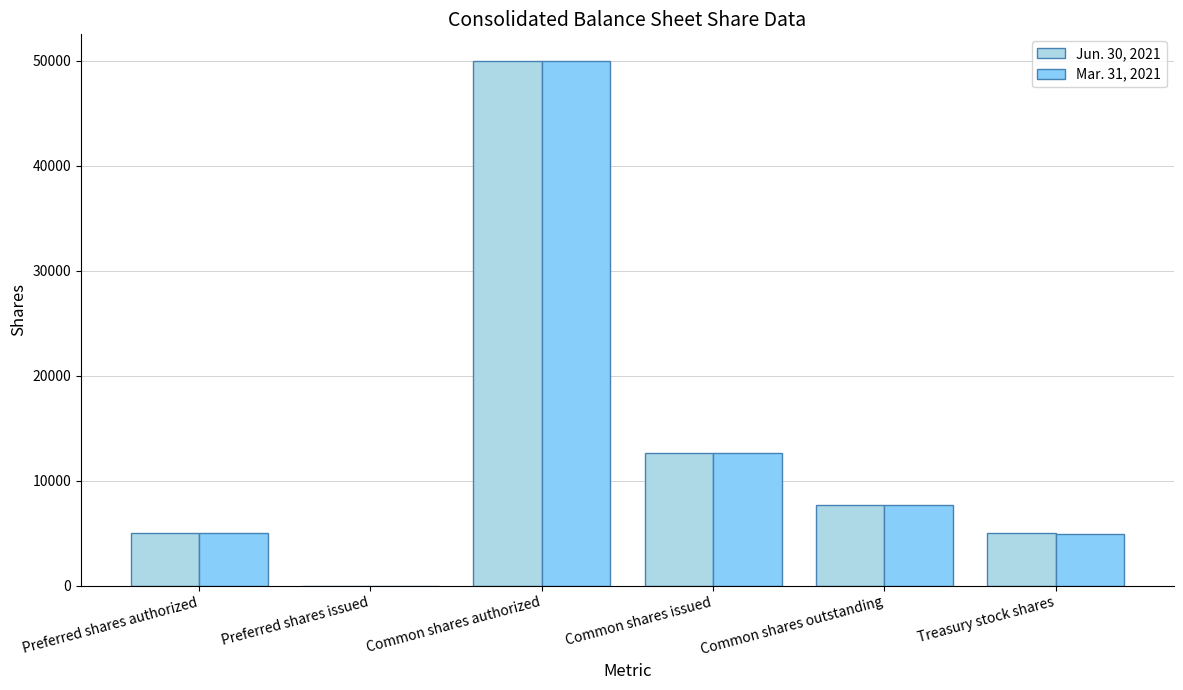

What is the spread (max minus min) of values at Common shares outstanding?

58